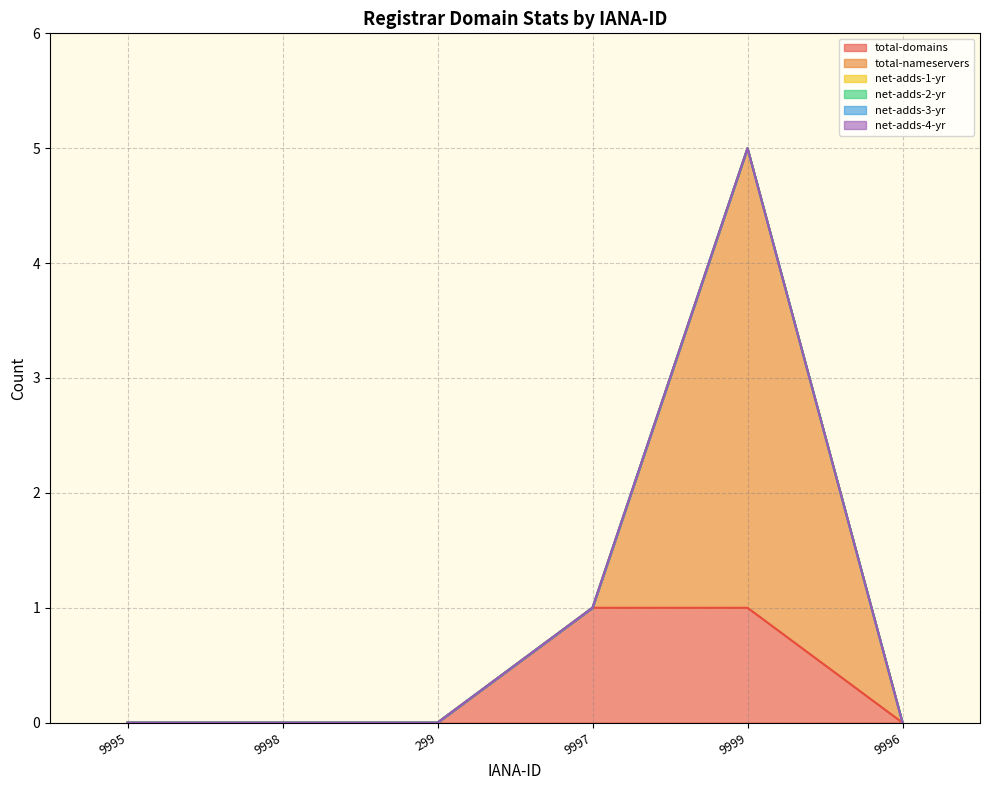

What are all the series names shown in the legend?

total-domains, total-nameservers, net-adds-1-yr, net-adds-2-yr, net-adds-3-yr, net-adds-4-yr